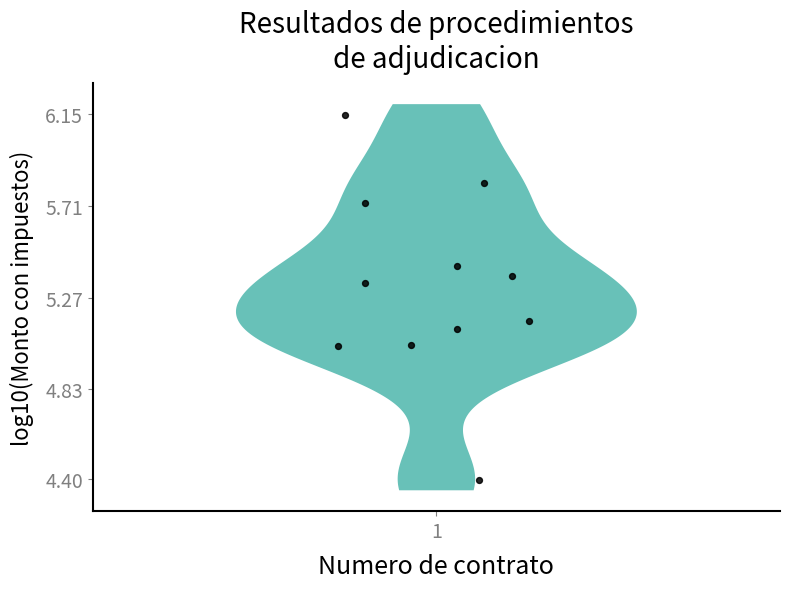

What is the average X value?

1.0